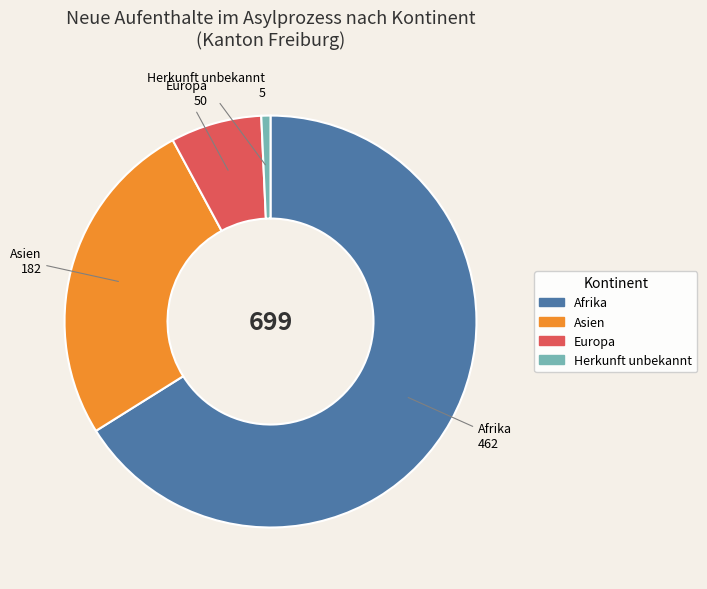

Is the sum of Afrika and Asien greater than half?

Yes